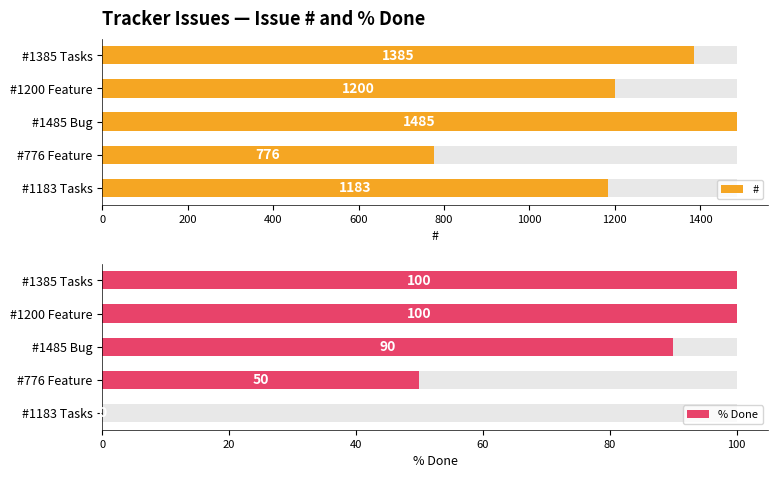

How many data points in # are less than 1200?

2